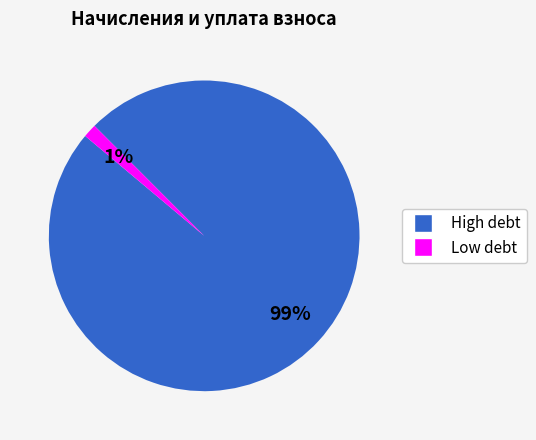

Count the number of slices in the pie.

2